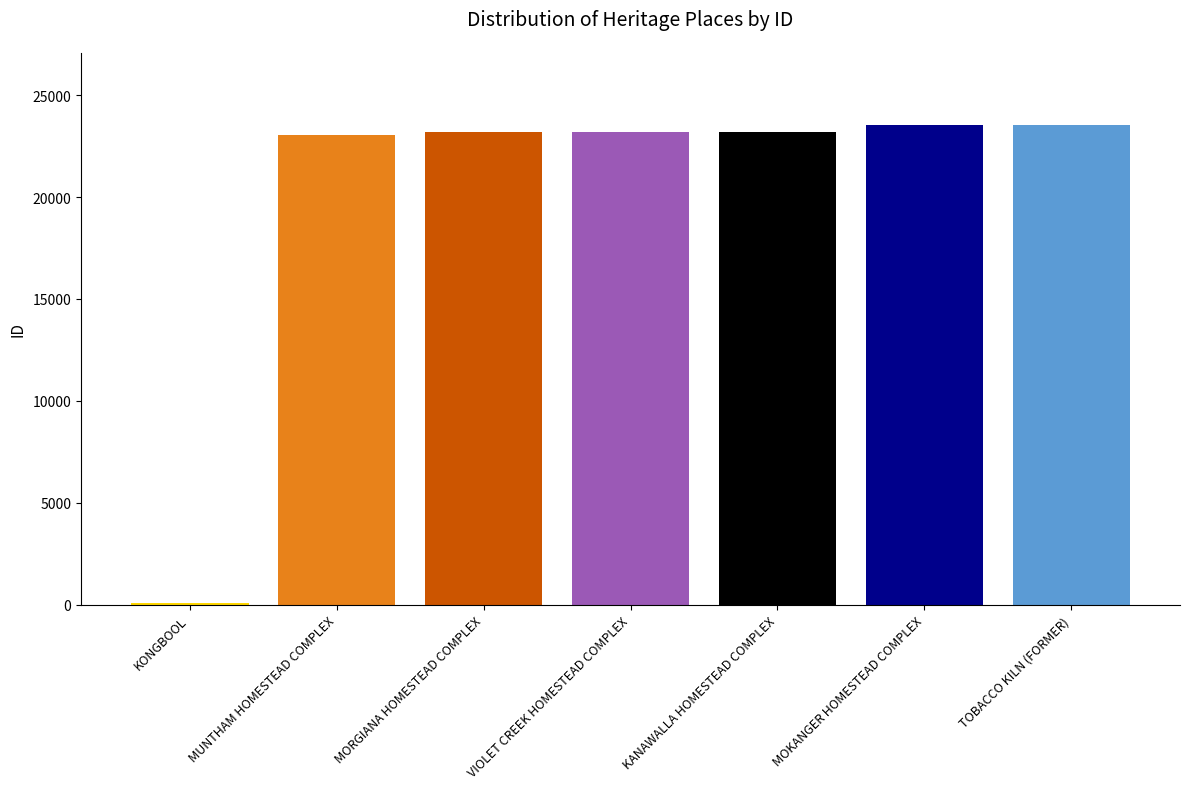

What is the minimum value shown in the chart?

85